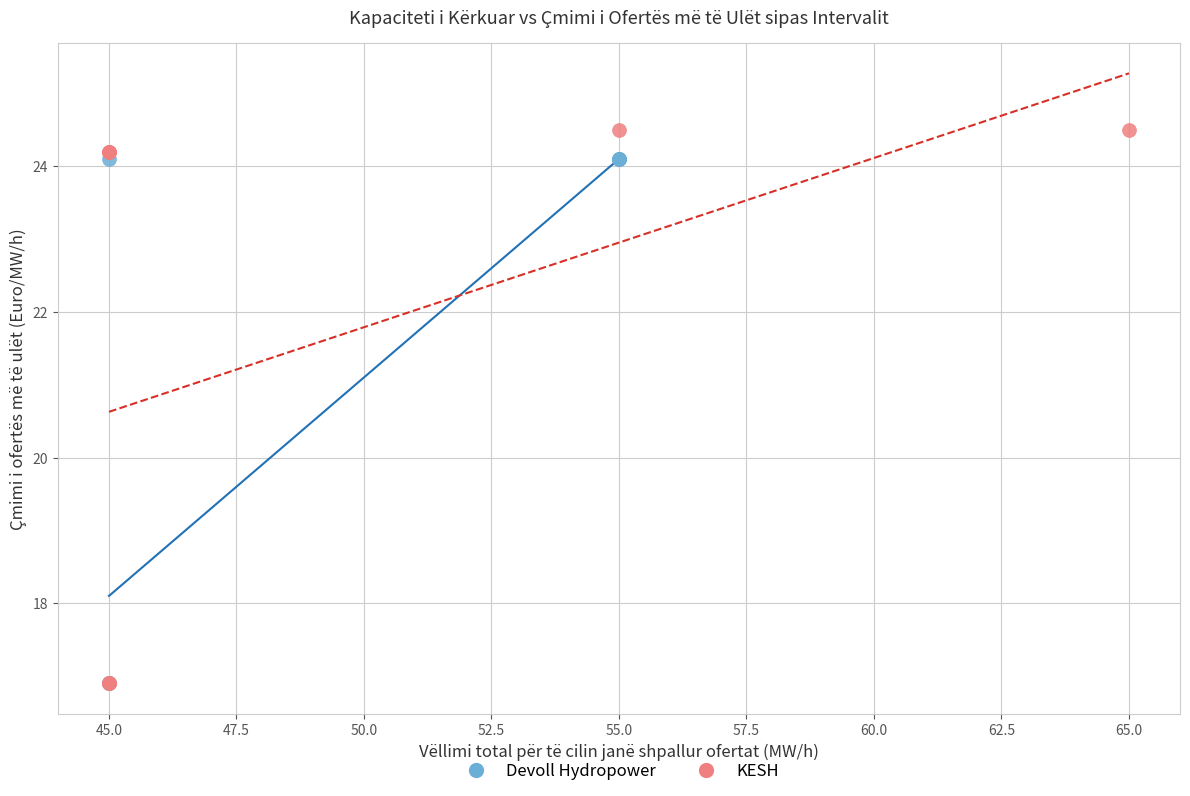

Which series has the widest spread of Y values?

KESH